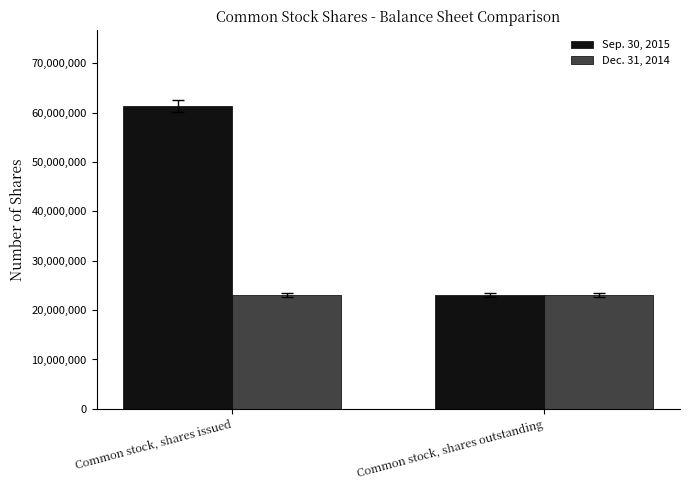

The value of Sep. 30, 2015 at Common stock, shares issued is 17850145. True or false?

False